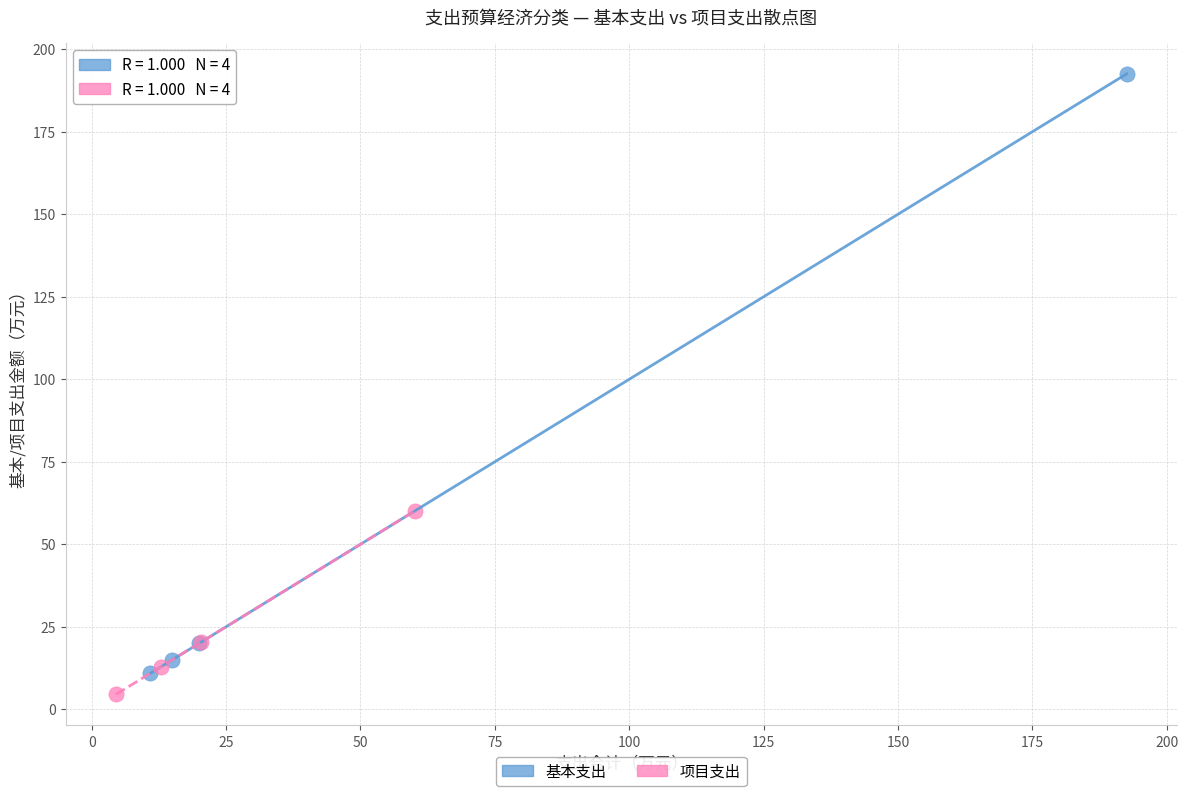

Which series contains the lowest Y value?

项目支出